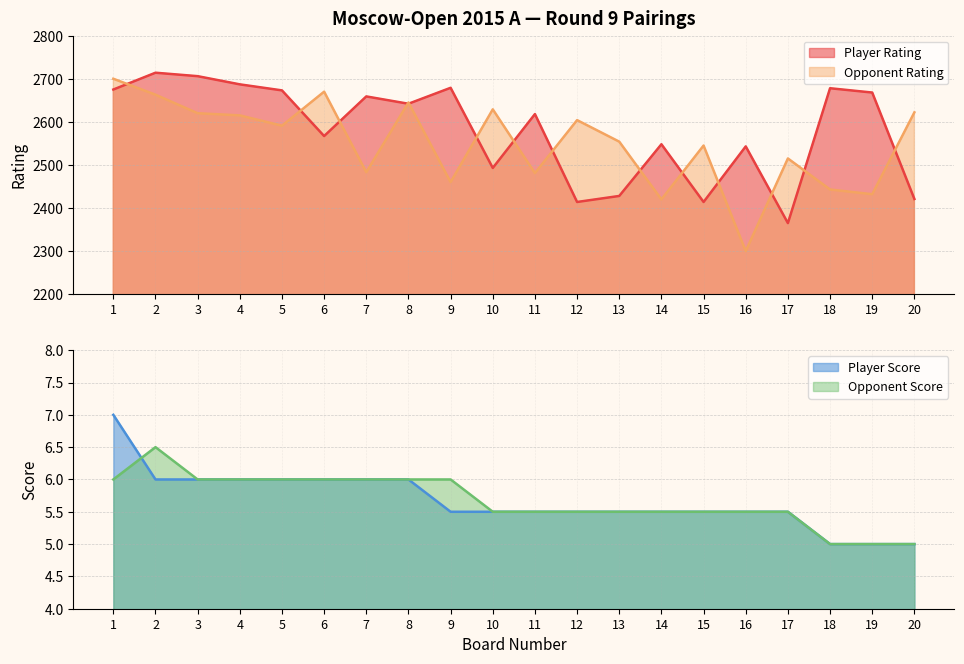

True or false: Opponent Rating and Player Score intersect in this chart.

False